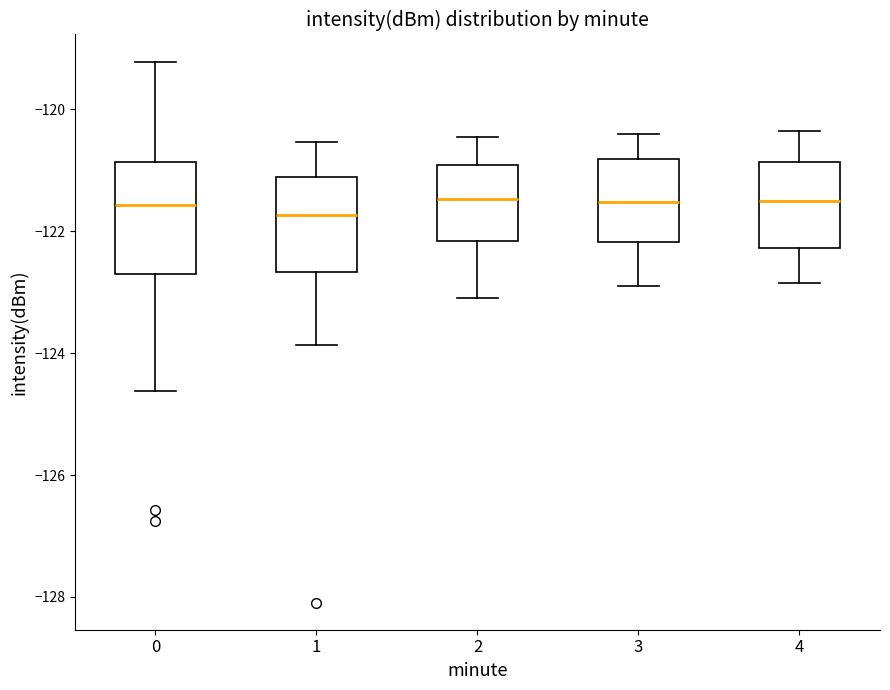

Reading left to right, transcribe this box plot: for each box, give where its median line is, the range the box spans, and where its two whiskers end, as read against the y-axis. The values are not printed on the chart, so give them approximately, as read against the axis.

0: median -121.6, box -122.8 to -120.8, whiskers -124.6 to -119.2
1: median -121.8, box -122.6 to -121.2, whiskers -123.8 to -120.6
2: median -121.4, box -122.2 to -121.0, whiskers -123.0 to -120.4
3: median -121.6, box -122.2 to -120.8, whiskers -122.8 to -120.4
4: median -121.4, box -122.2 to -120.8, whiskers -122.8 to -120.4